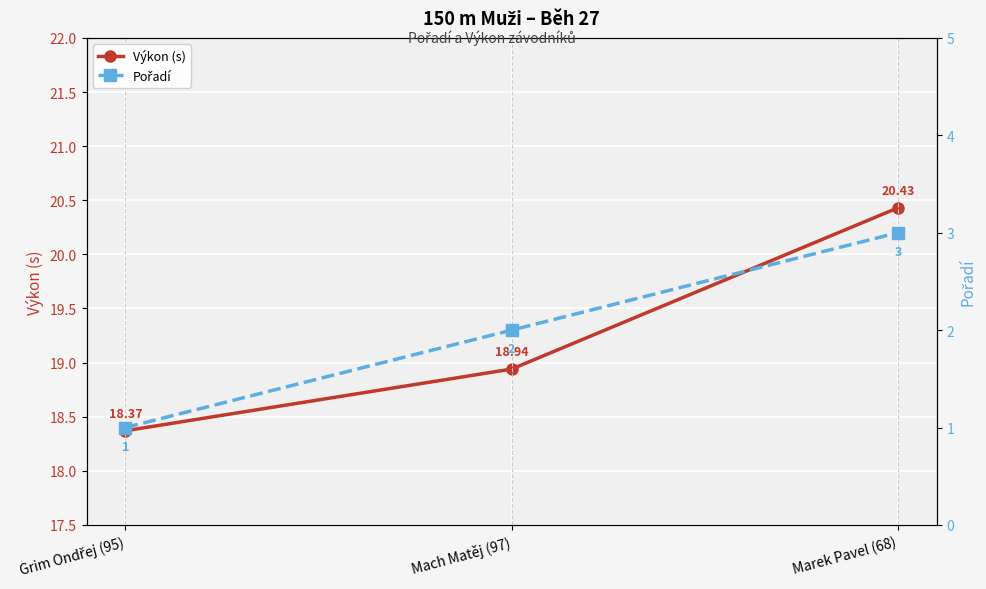

What position from the left is Marek Pavel (68)?

3